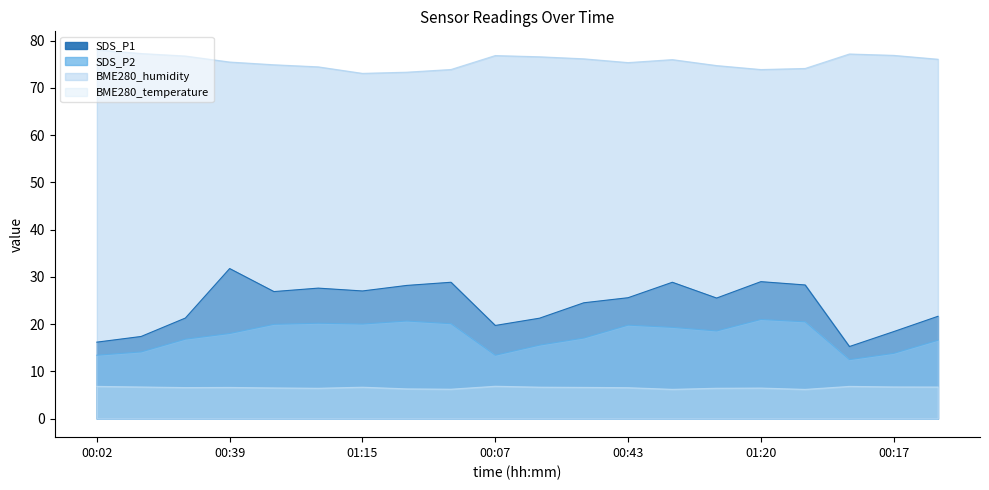

The SDS_P1 series shows 14.9 at 01:15. True or false?

False